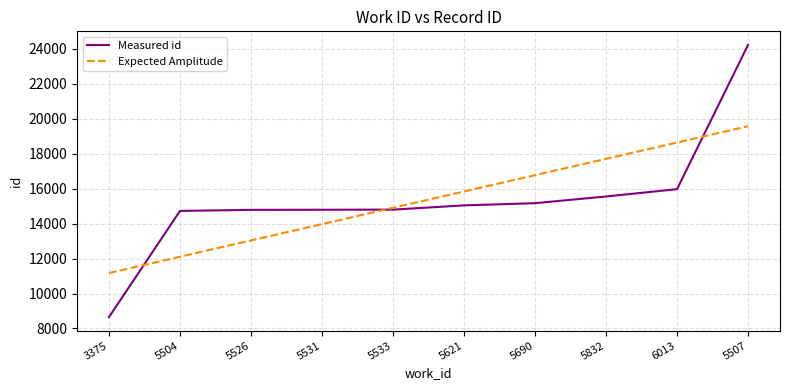

What is the sum of all Measured id values?

153734.0